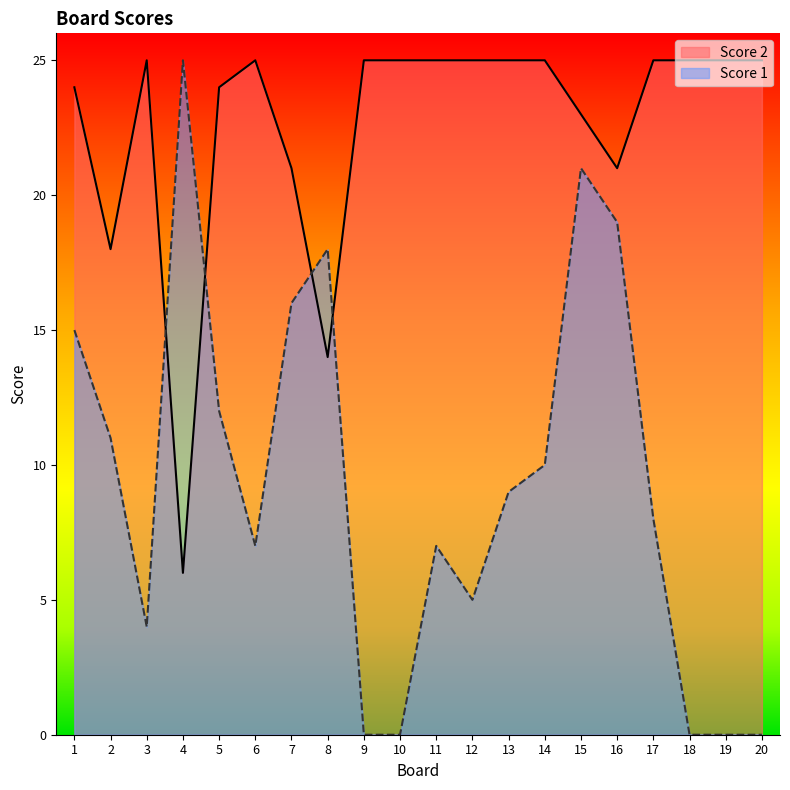

The value of Score 1 at 16 is 10. True or false?

False